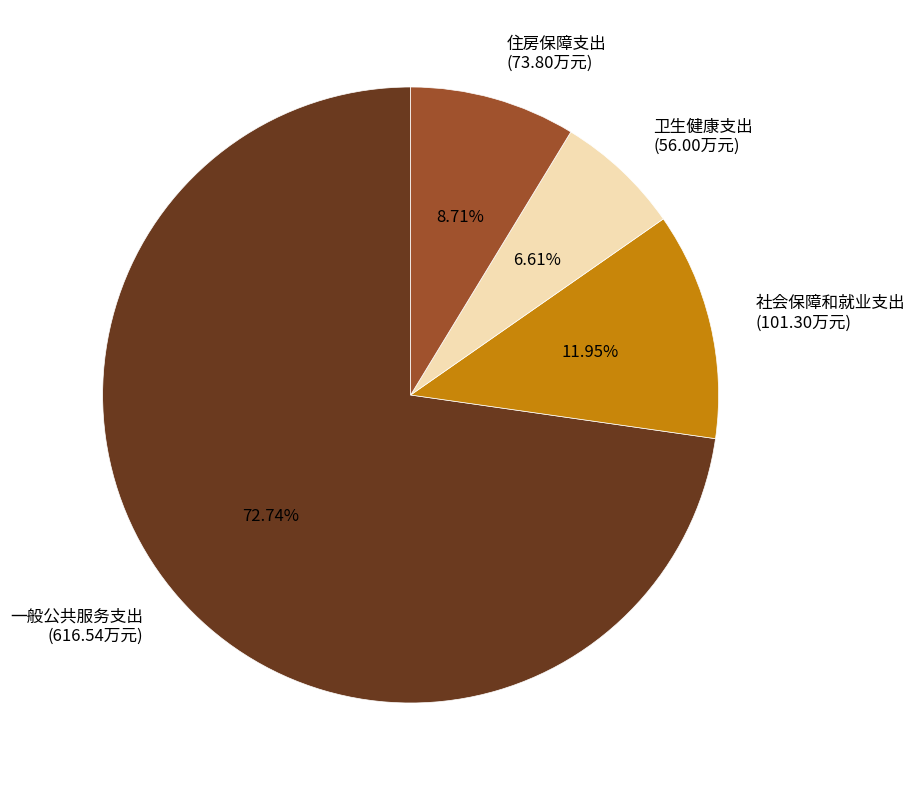

What is the smallest slice in the pie chart?

卫生健康支出